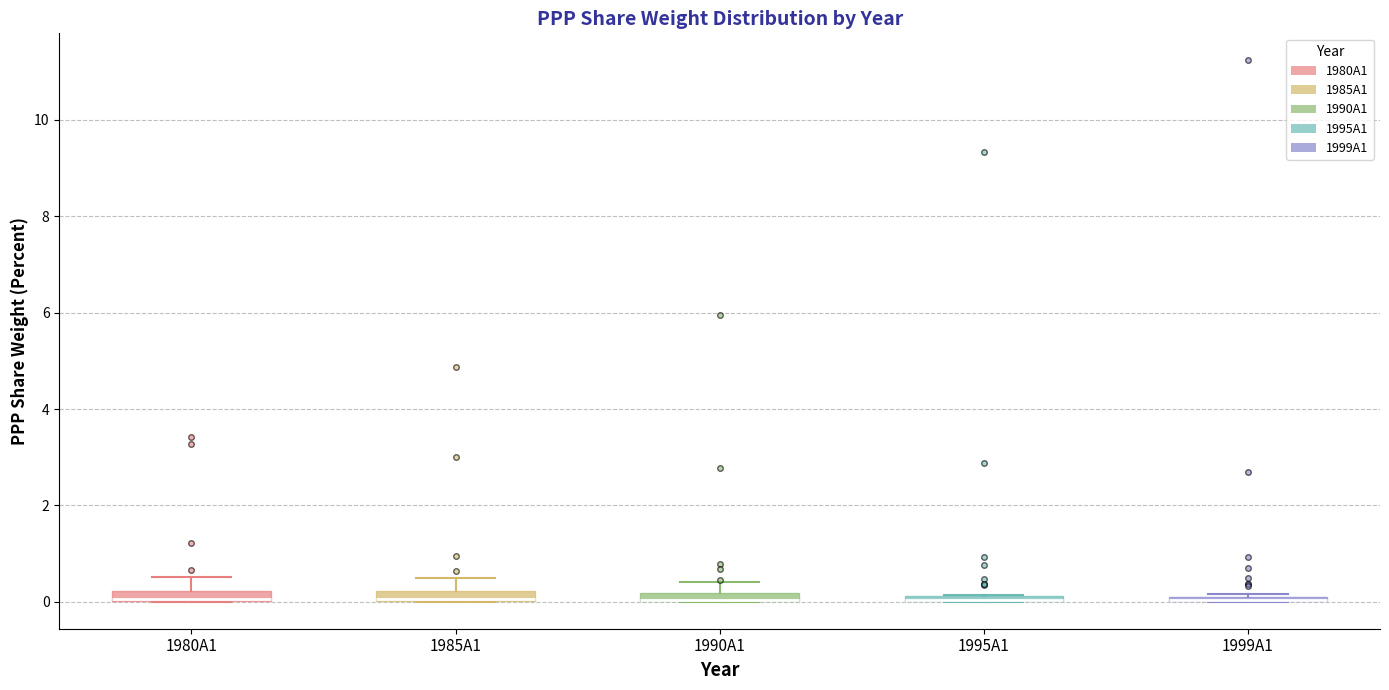

Where is the upper edge of the box for 1999A1 on the y-axis? The values are not printed on the chart, so give them approximately, as read against the axis.

0.2